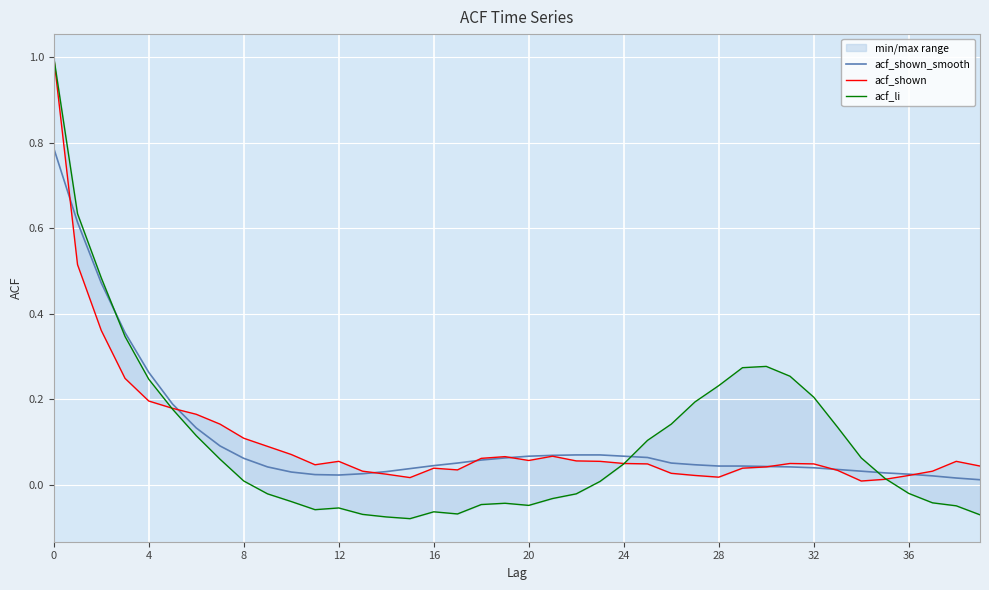

Which series has the largest total across all categories?

acf_shown_smooth